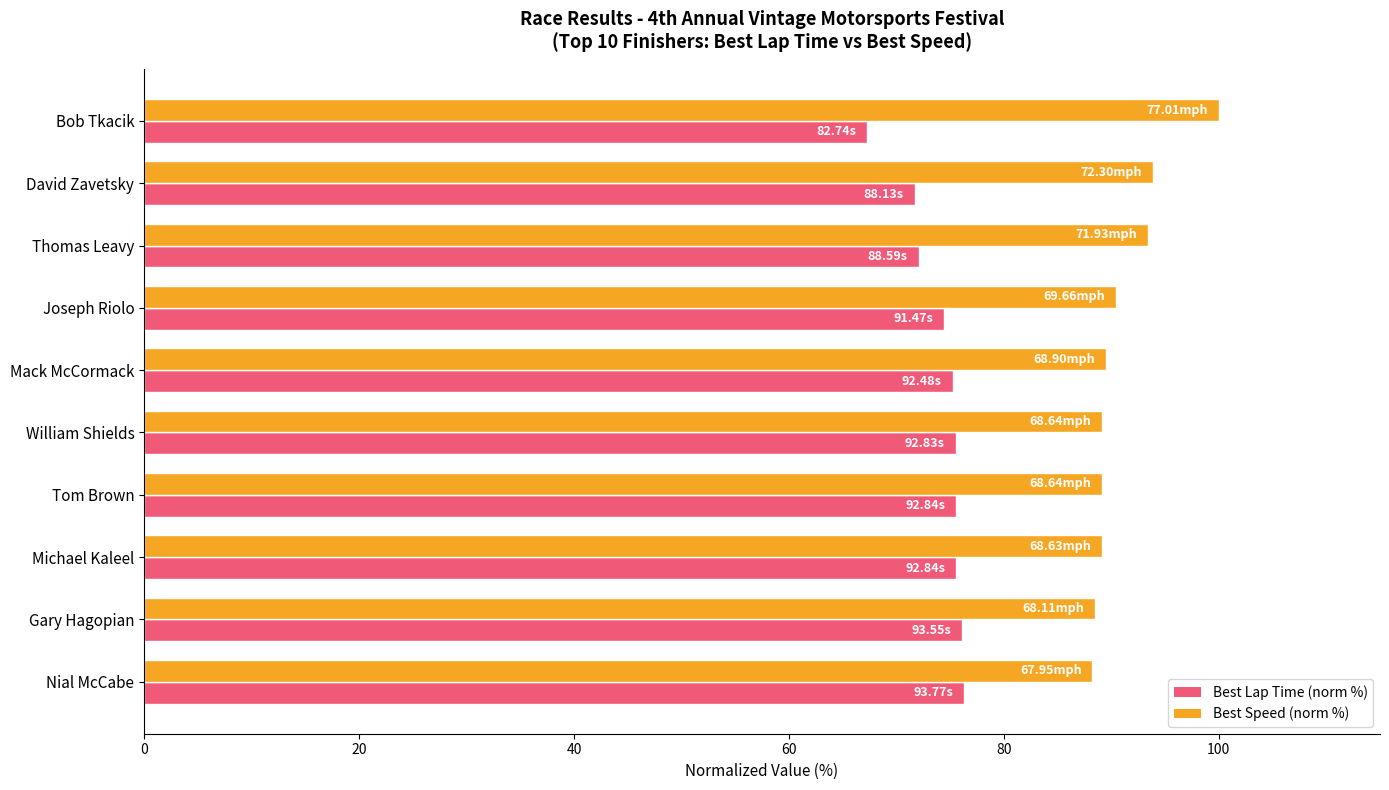

What is the difference between the maximum and minimum values in the Best Lap Time (norm %) series?

9.0